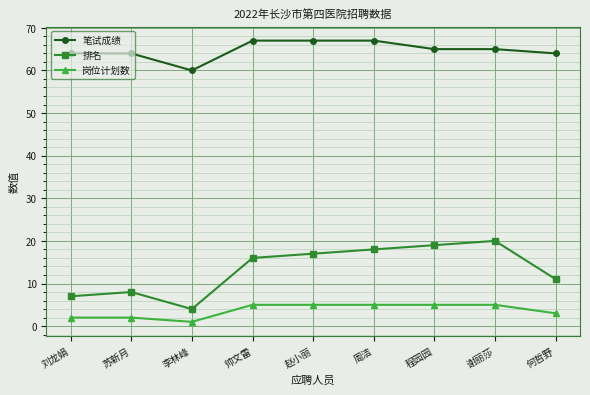

True or false: 岗位计划数 has a value of 1 at 李林峰.

True